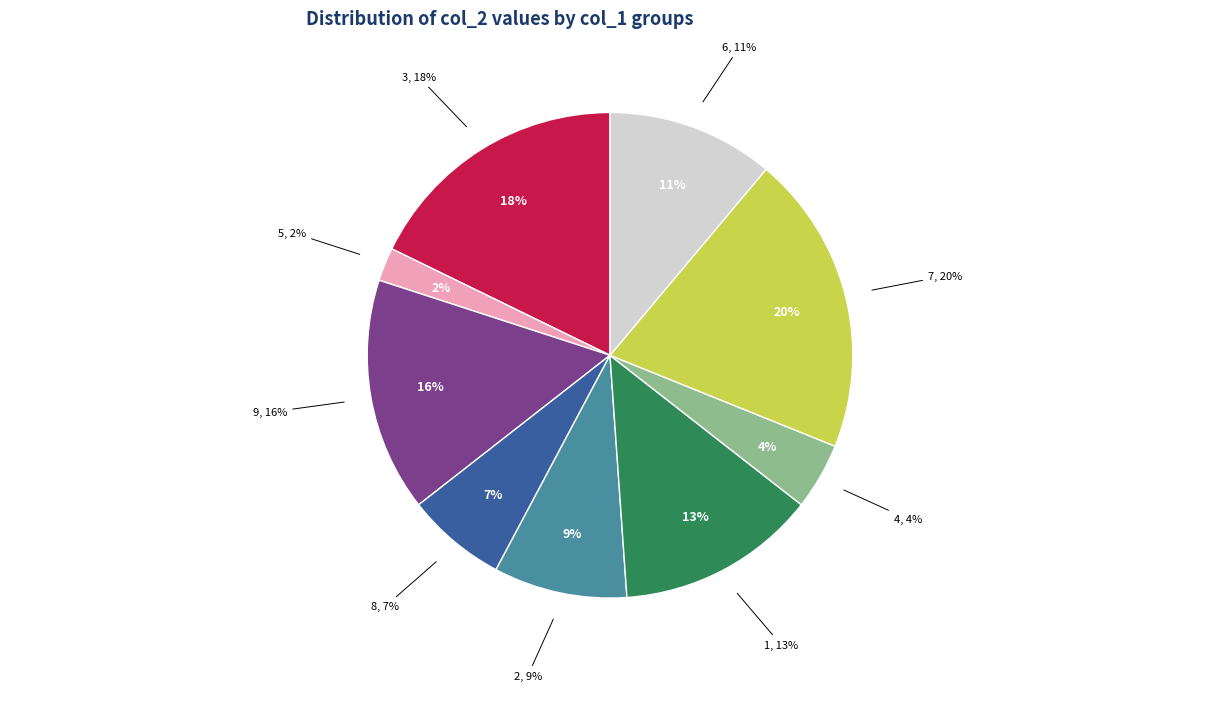

Is it true that 4 is 1% of the pie?

False